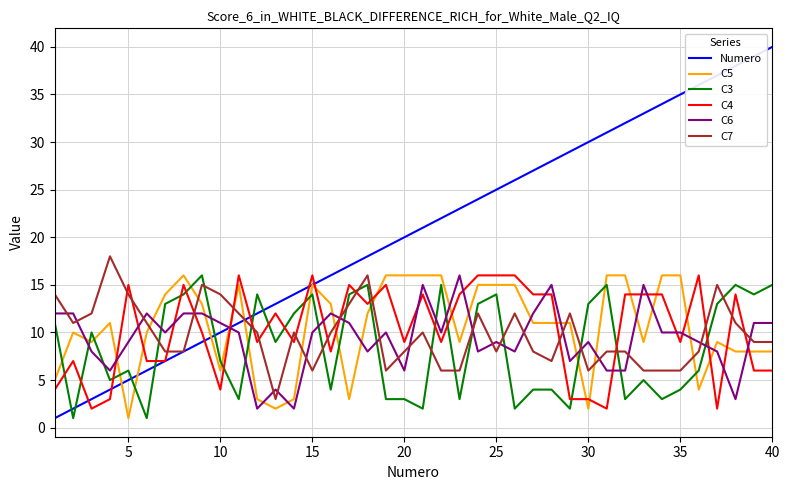

What is the maximum value shown in the chart?

40